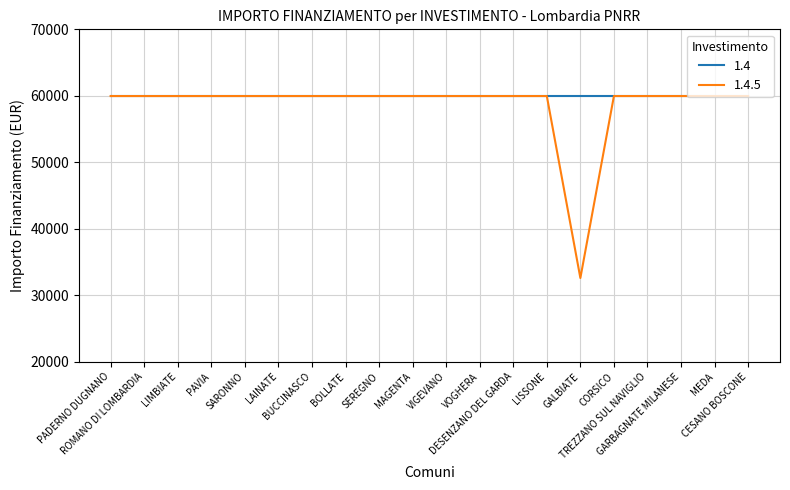

What is the maximum value shown in the chart?

59966